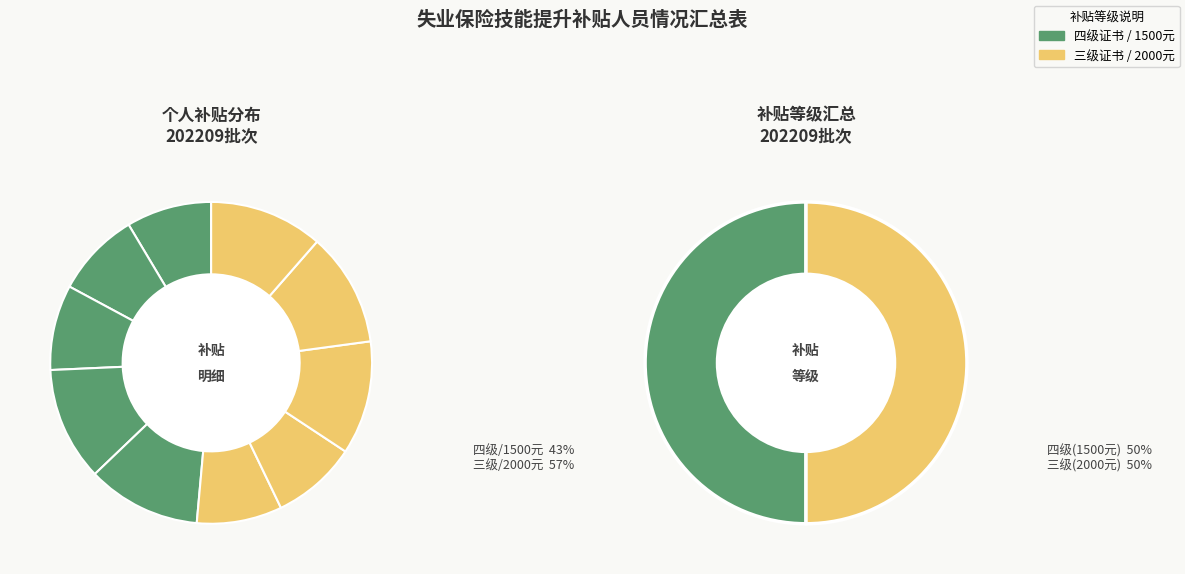

How many slices are in this pie chart?

10